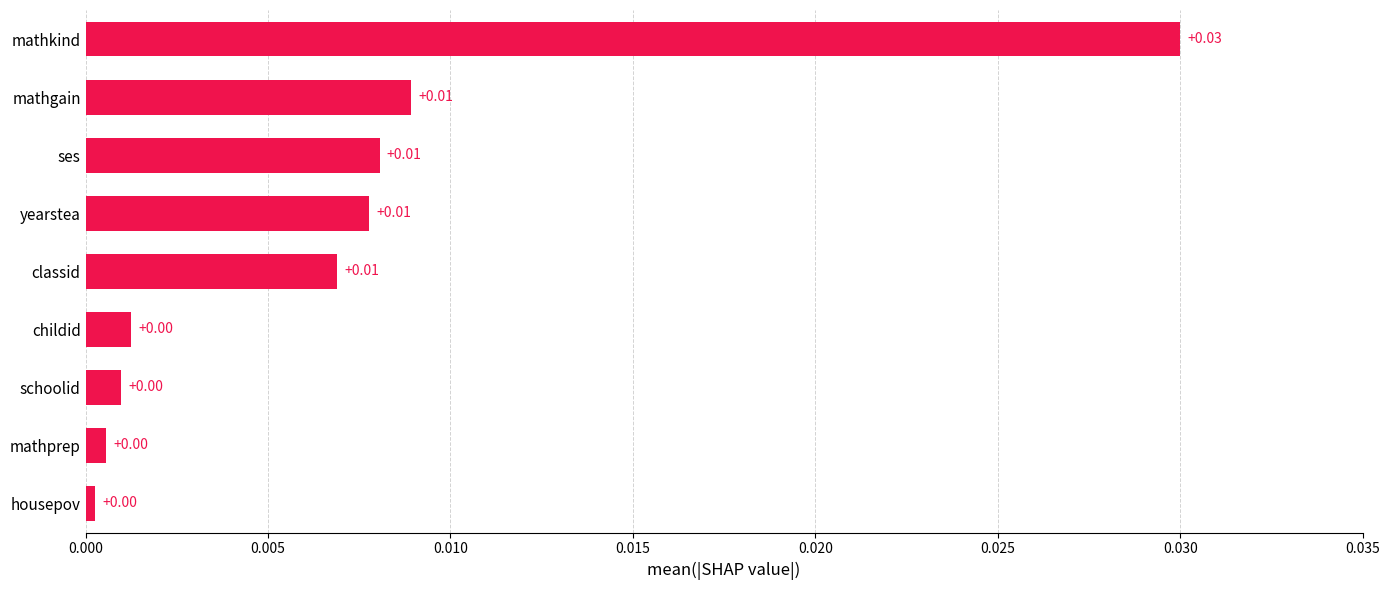

Between schoolid and classid, which is larger?

classid